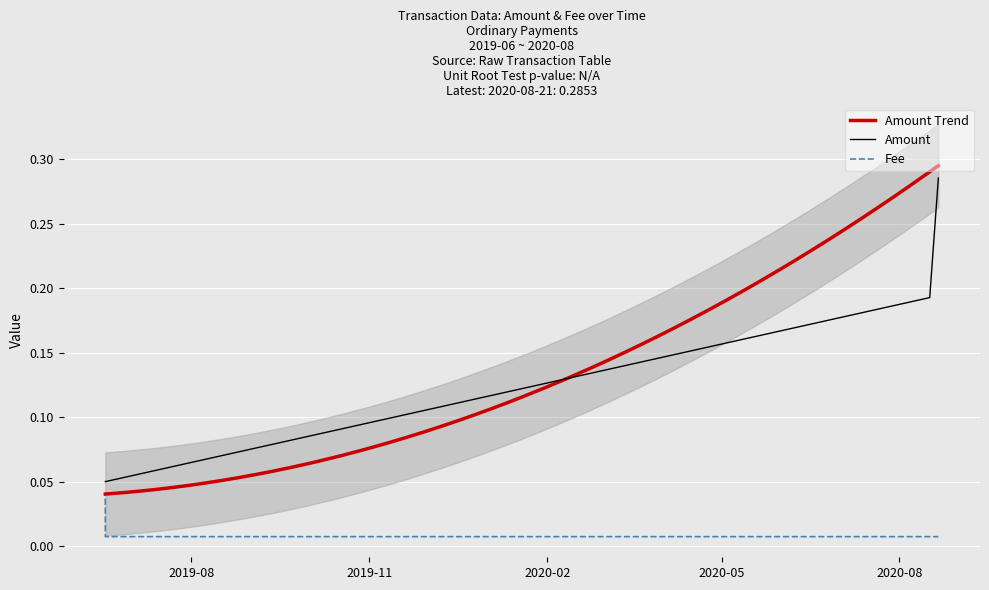

What is the label of the 3rd point from the right?

2020-08-16 14:49:23